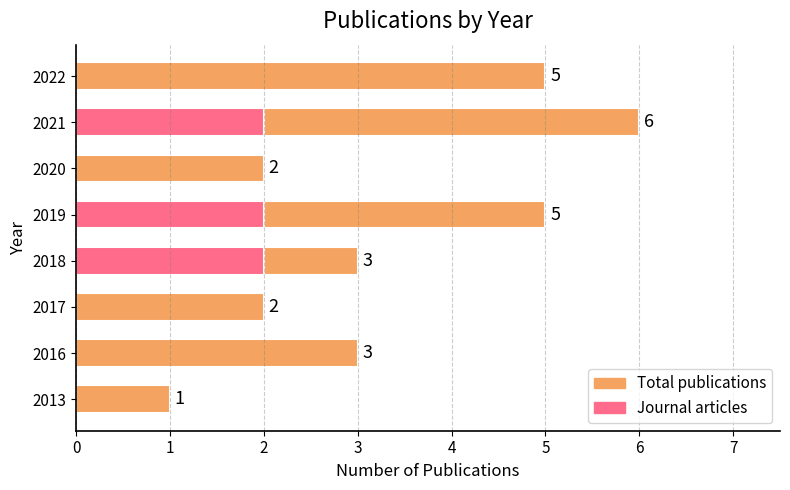

What is the highest value of the Total publications series?

6